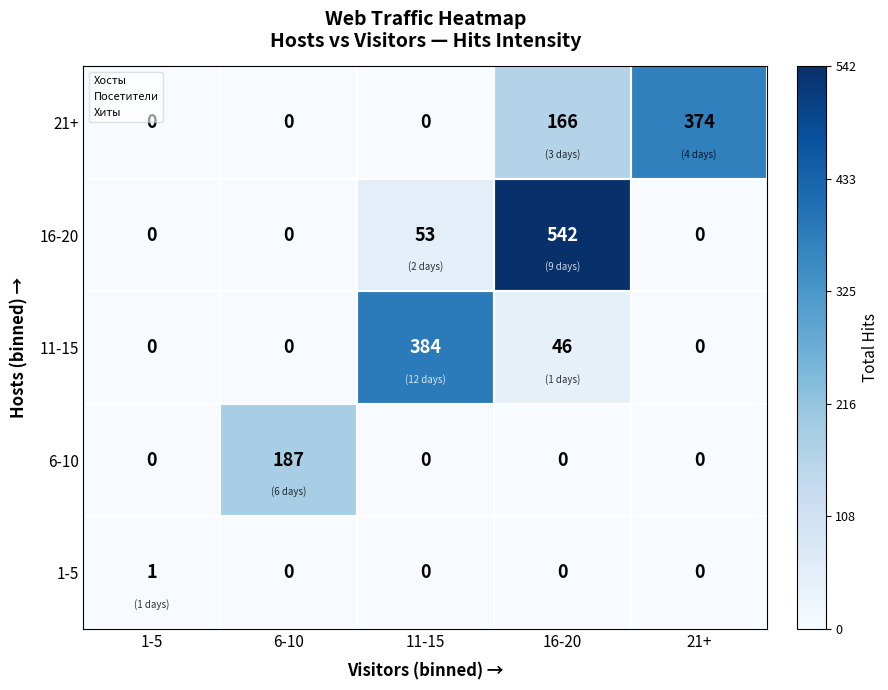

At which category is the sum across all series the highest?

16-20